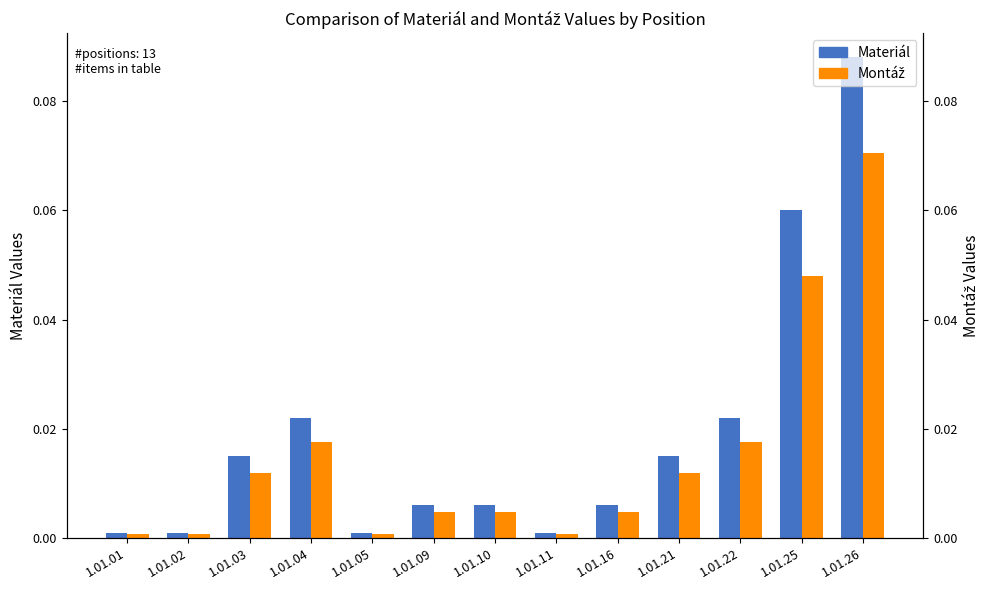

Reading left to right, extract all data points from this chart.

Materiál: 1.01.01=0.0	1.01.02=0.0	1.01.03=0.0	1.01.04=0.0	1.01.05=0.0	1.01.09=0.0	1.01.10=0.0	1.01.11=0.0	1.01.16=0.0	1.01.21=0.0	1.01.22=0.0	1.01.25=0.1	1.01.26=0.1
Montáž: 1.01.01=0.0	1.01.02=0.0	1.01.03=0.0	1.01.04=0.0	1.01.05=0.0	1.01.09=0.0	1.01.10=0.0	1.01.11=0.0	1.01.16=0.0	1.01.21=0.0	1.01.22=0.0	1.01.25=0.0	1.01.26=0.1